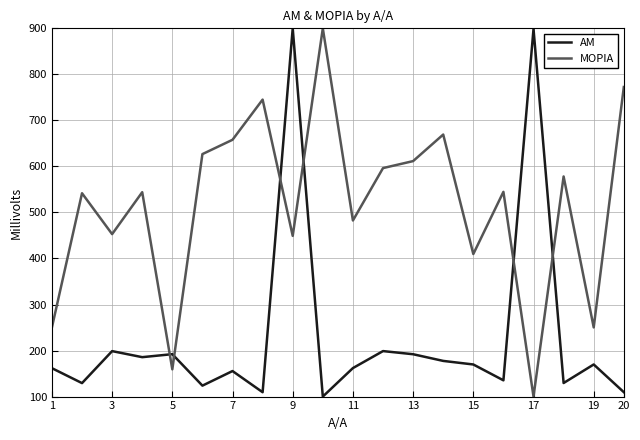

Which series has the largest total across all categories?

ΜΟΡΙΑ